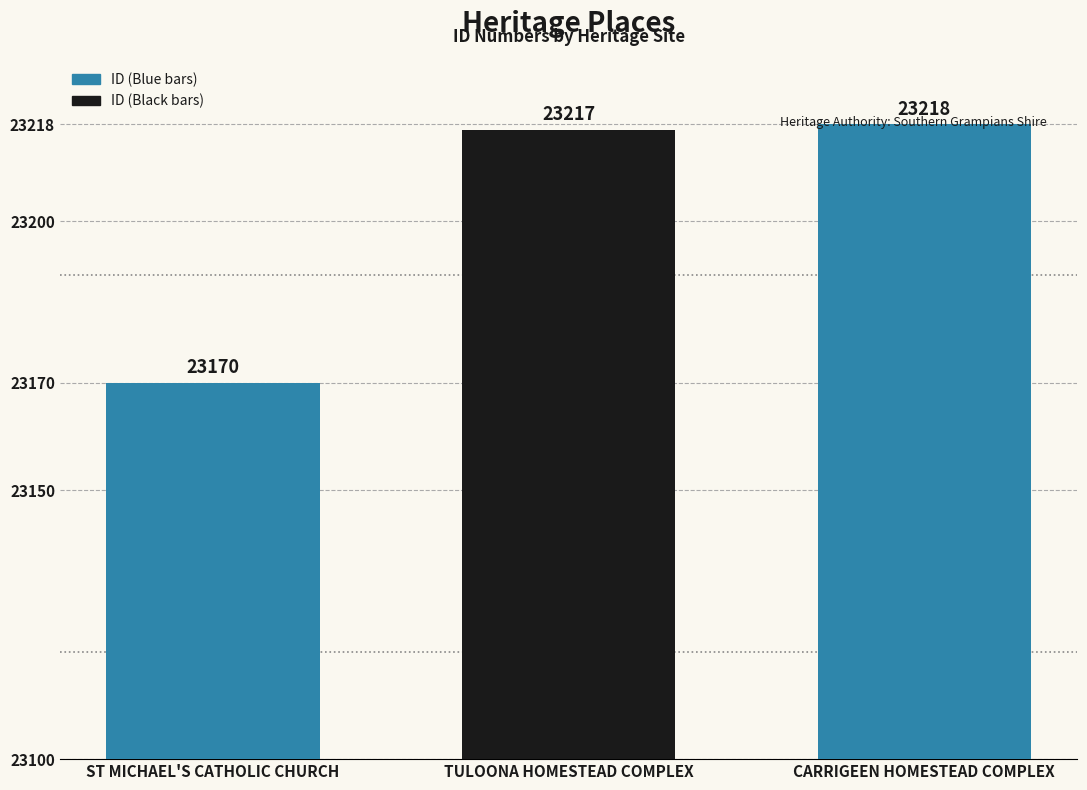

Reading left to right, extract all data points from this chart.

ST MICHAEL'S CATHOLIC CHURCH=23170	TULOONA HOMESTEAD COMPLEX=23217	CARRIGEEN HOMESTEAD COMPLEX=23218